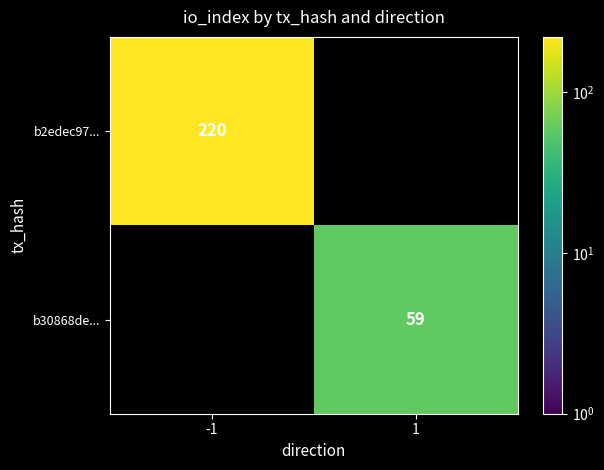

Rank the series by their average value, from lowest to highest.

b30868de..., b2edec97...